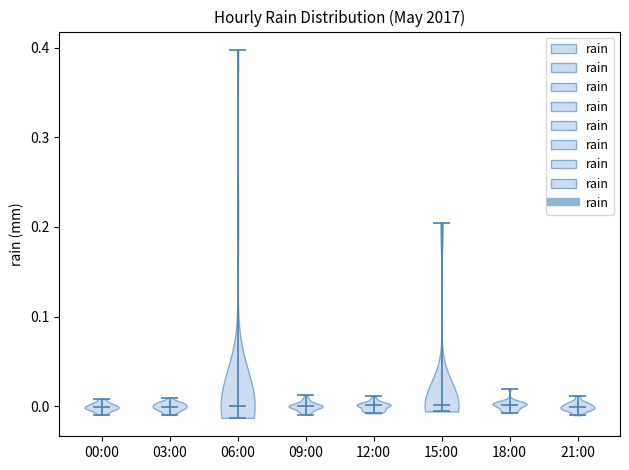

What is the highest point the violin for 03:00 reaches on the y-axis? The values are not printed on the chart, so give them approximately, as read against the axis.

0.01